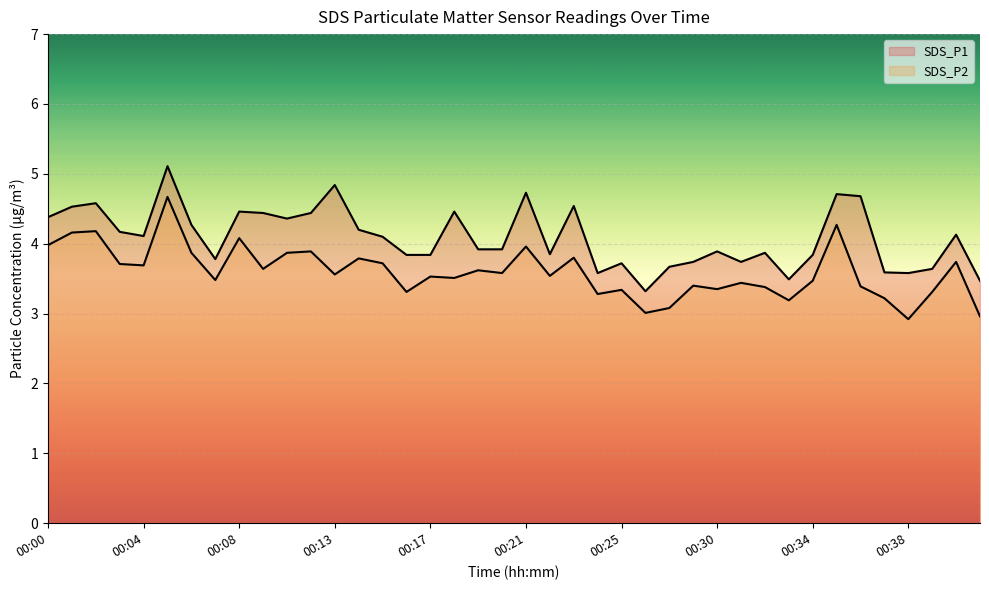

Reading left to right, what are all the values shown in this chart?

SDS_P1: 4.4	4.5	4.6	4.2	4.1	5.1	4.3	3.8	4.5	4.4	4.4	4.4	4.8	4.2	4.1	3.8	3.8	4.5	3.9	3.9	4.7	3.9	4.5	3.6	3.7	3.3	3.7	3.7	3.9	3.7	3.9	3.5	3.8	4.7	4.7	3.6	3.6	3.6	4.1	3.5
SDS_P2: 4.0	4.2	4.2	3.7	3.7	4.7	3.9	3.5	4.1	3.6	3.9	3.9	3.6	3.8	3.7	3.3	3.5	3.5	3.6	3.6	4.0	3.5	3.8	3.3	3.3	3.0	3.1	3.4	3.4	3.4	3.4	3.2	3.5	4.3	3.4	3.2	2.9	3.3	3.7	3.0